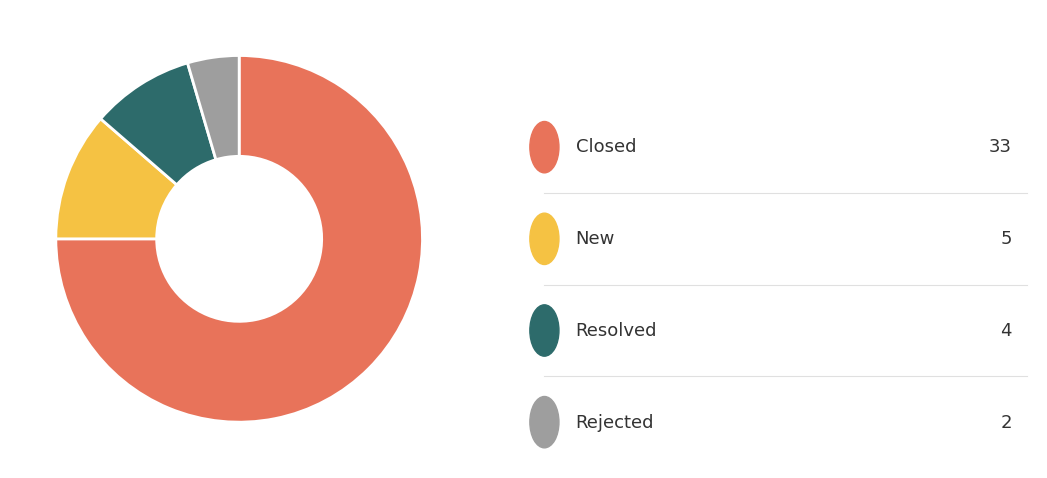

Is there any slice that represents more than half of the pie?

Yes